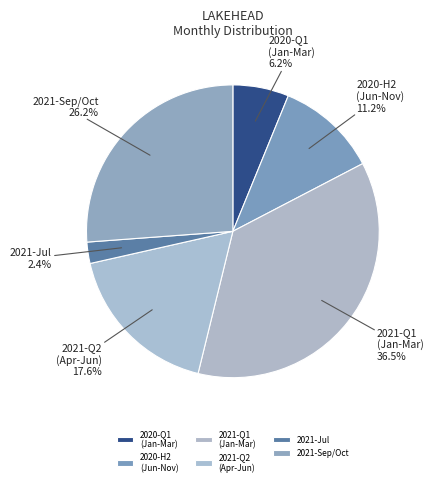

Which has a higher value, 2021-Q2 (Apr-Jun) or 2021-Sep/Oct?

2021-Sep/Oct